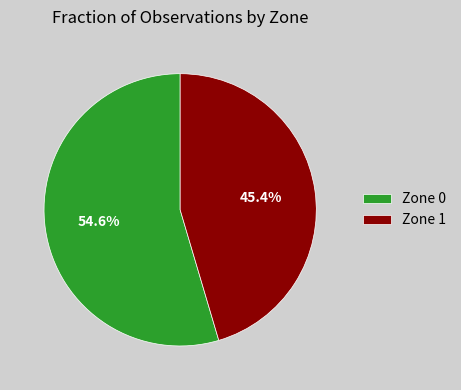

True or false: Zone 0 accounts for 64% of the total.

False